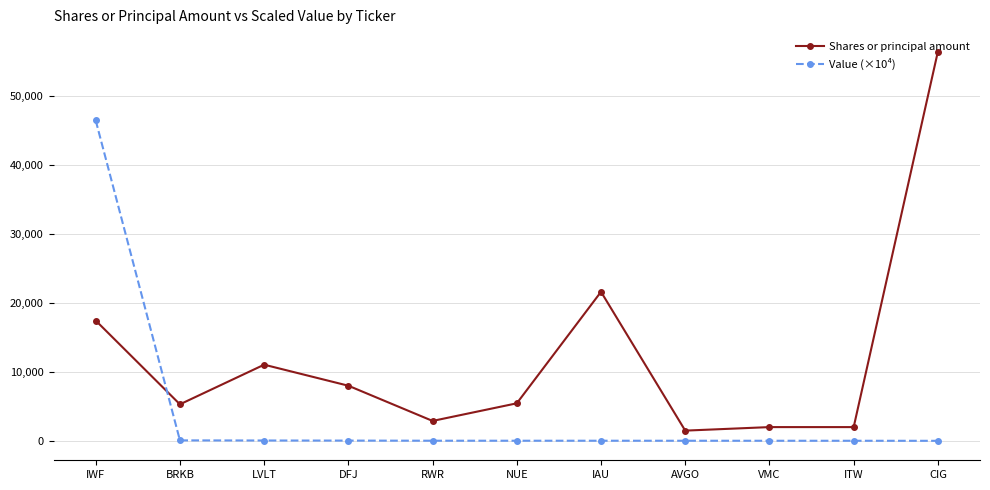

Does the chart have visible grid lines?

Yes